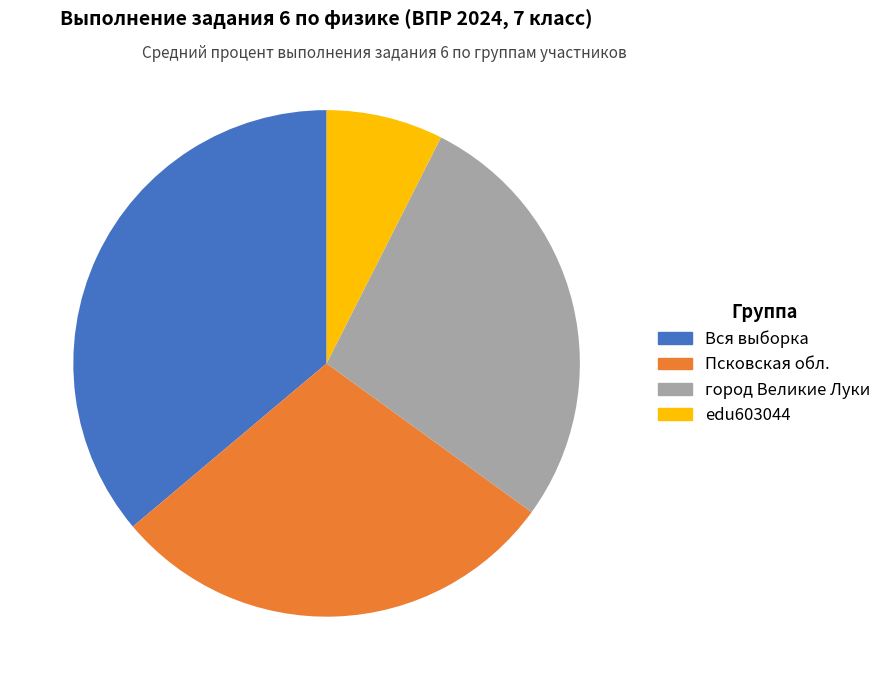

What percentage is NOT represented by edu603044?

92.5%